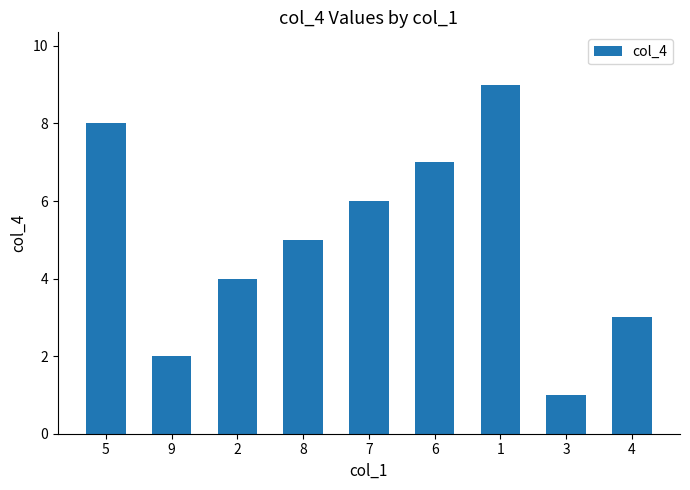

What is the label of the 4th bar from the right?

6